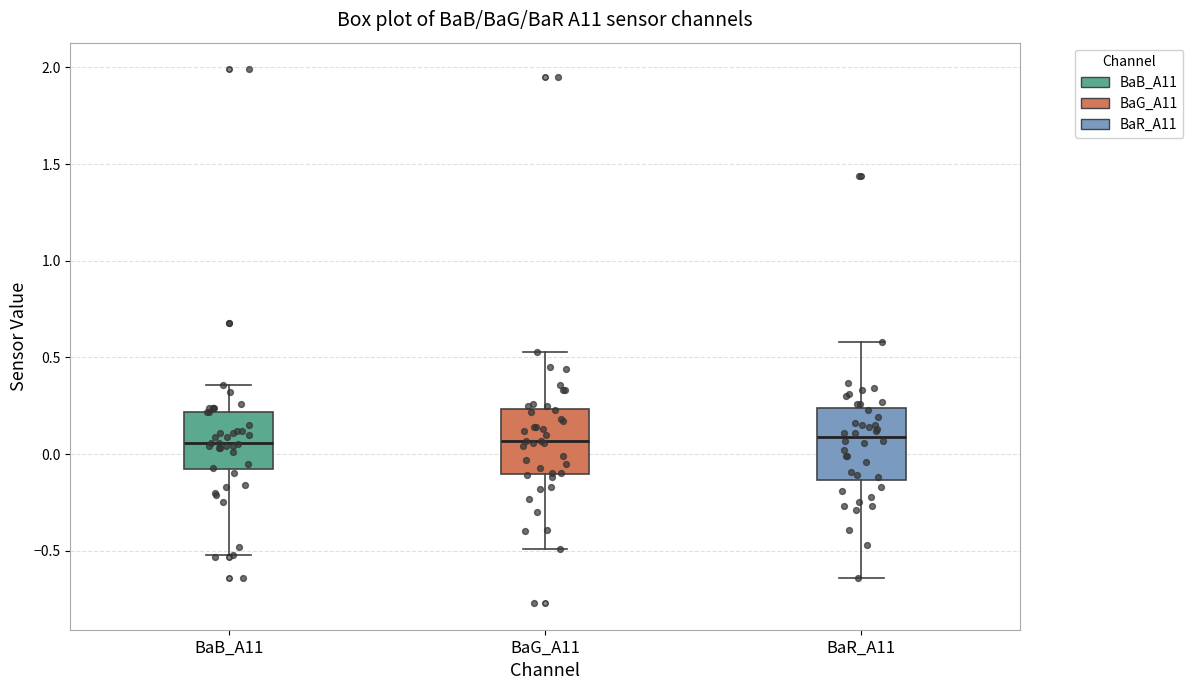

Where does the median line of the box for BaG_A11 sit on the y-axis? The values are not printed on the chart, so give them approximately, as read against the axis.

0.05